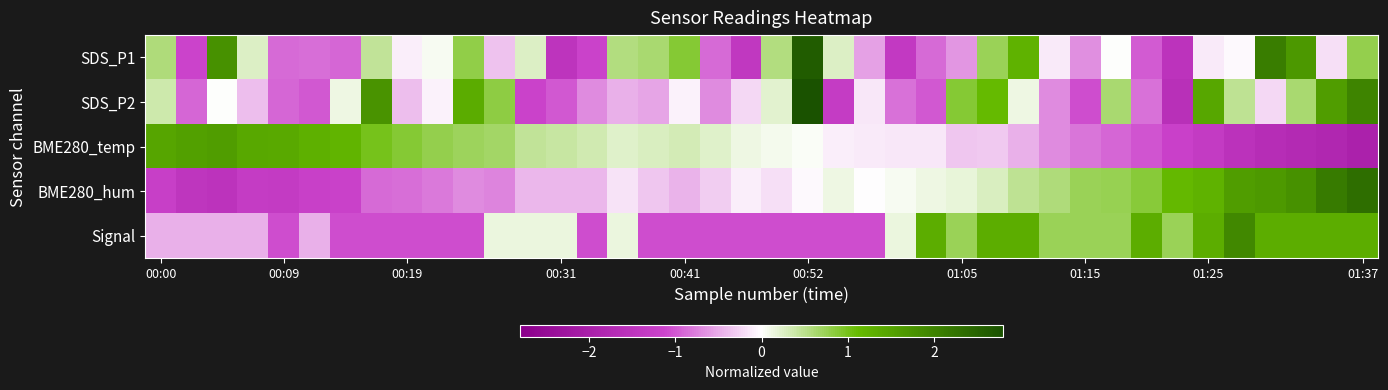

Which label corresponds to the smallest value in the chart?

01:37